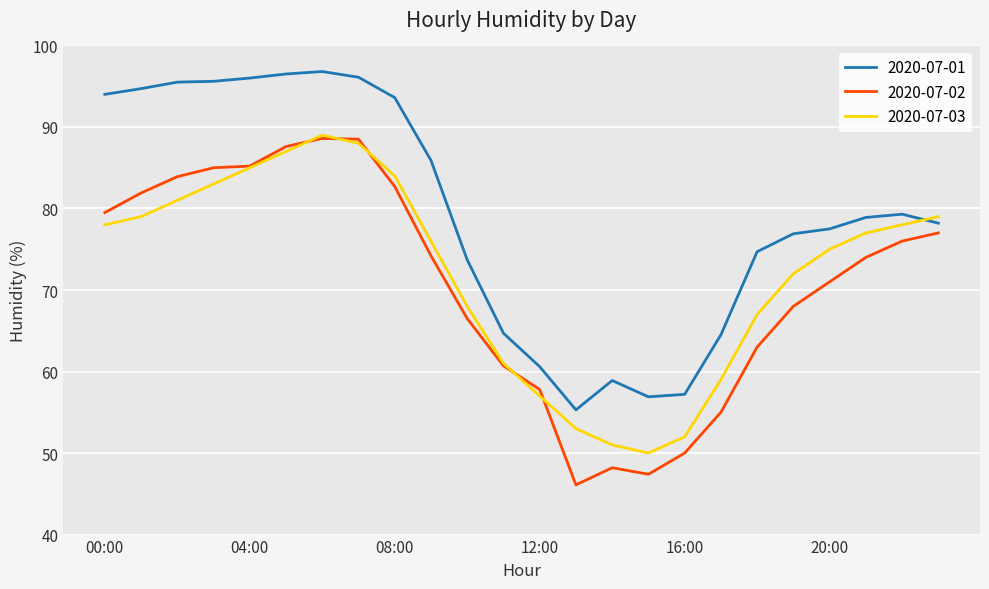

How many intersections are there between 2020-07-01 and 2020-07-03?

1